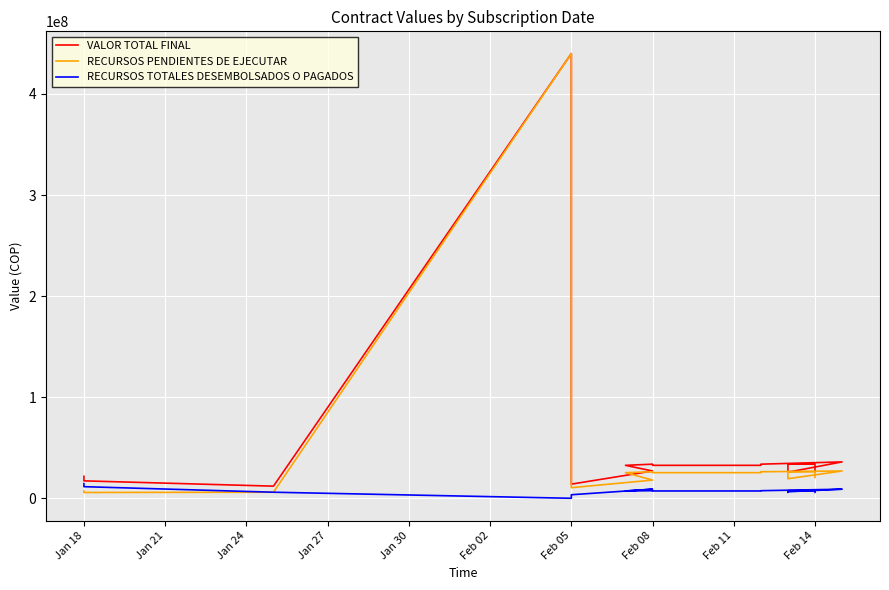

How many interior local valleys does the RECURSOS PENDIENTES DE EJECUTAR series have?

2